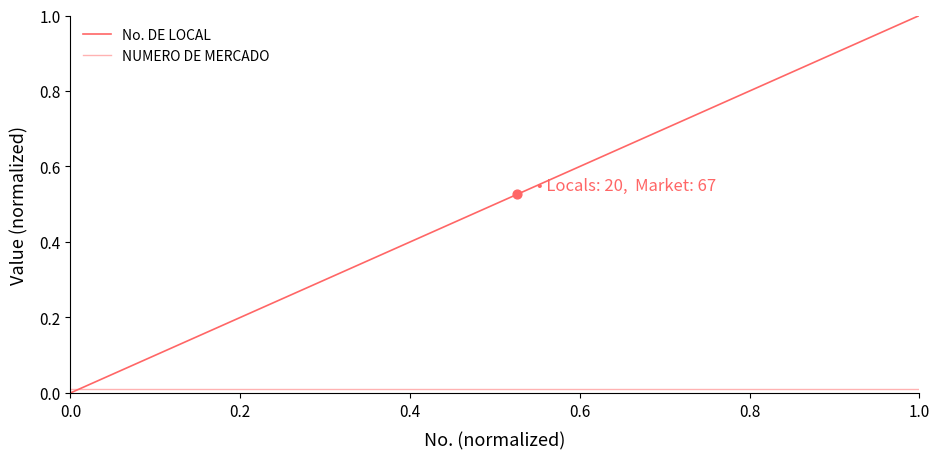

Which series has the largest total across all categories?

No. DE LOCAL